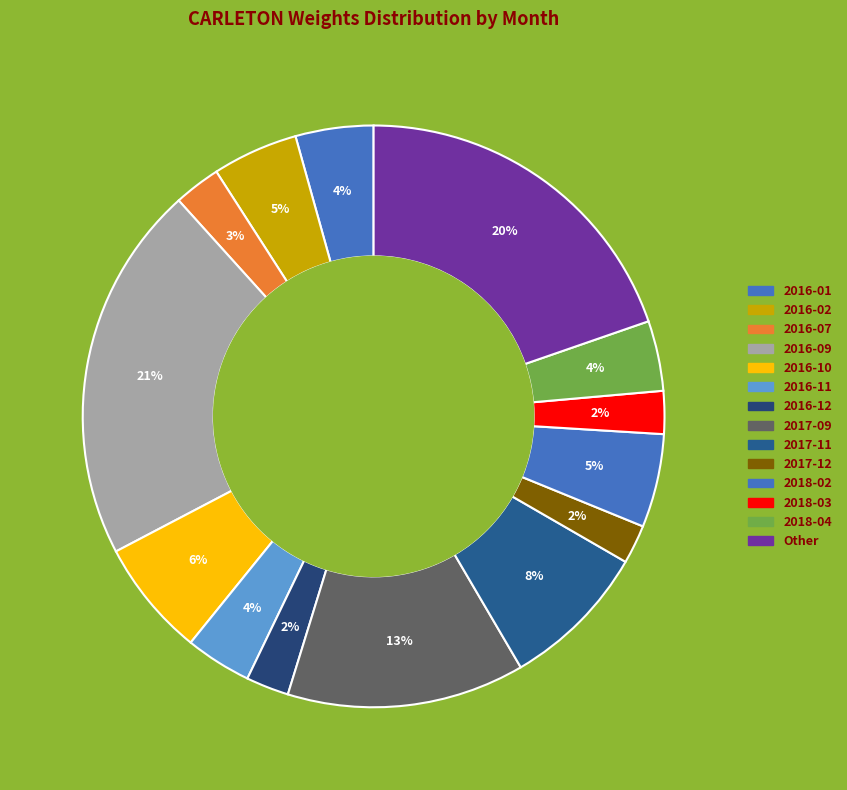

To the nearest percent, what is the difference between the largest and smallest slice percentages?

19%